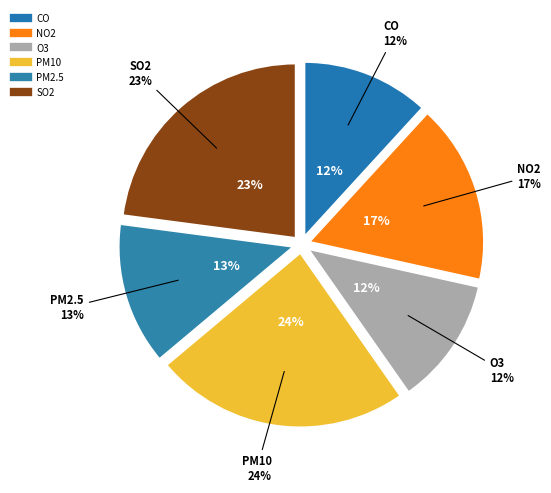

Which category has the biggest portion of the pie?

PM10